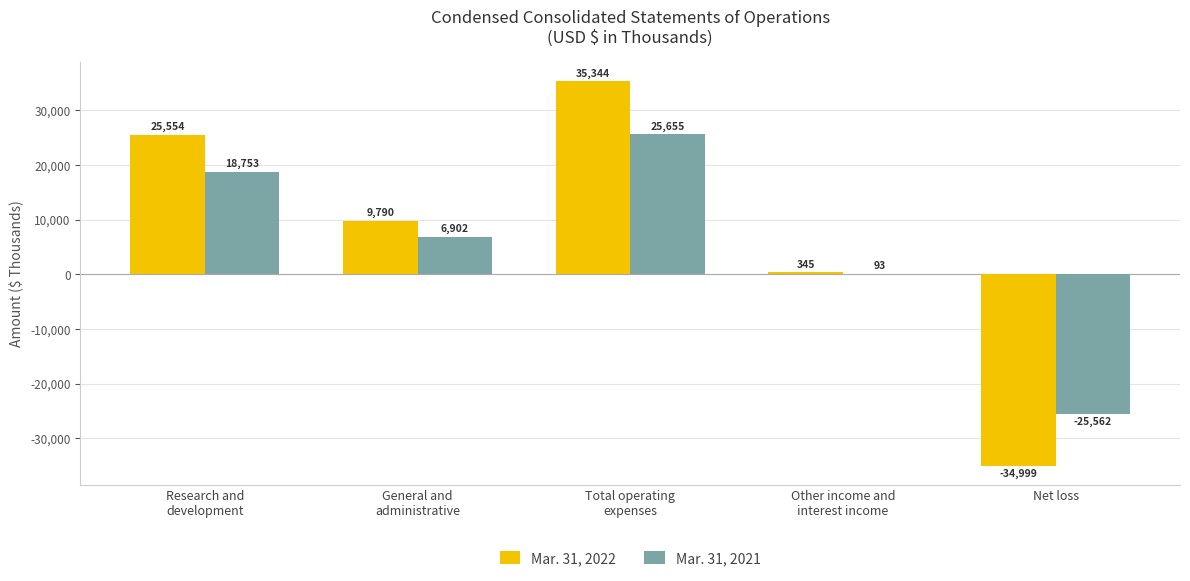

What is the maximum value shown in the chart?

35344